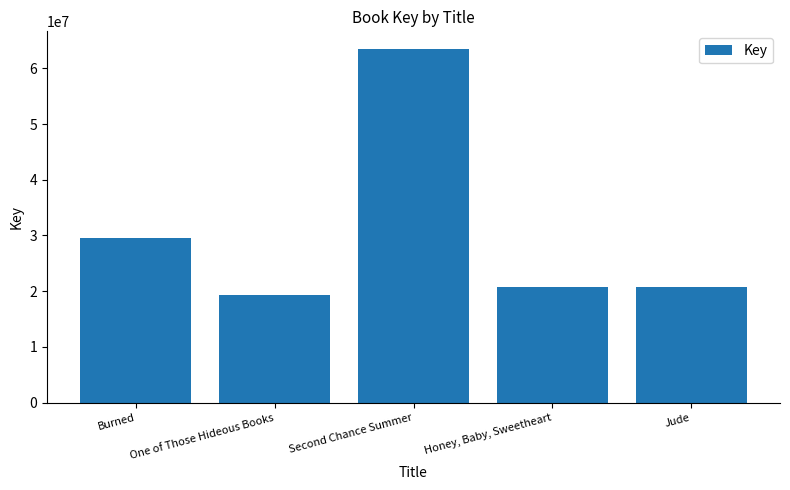

Rank the categories by value from lowest to highest.

One of Those Hideous Books, Honey, Baby, Sweetheart, Jude, Burned, Second Chance Summer